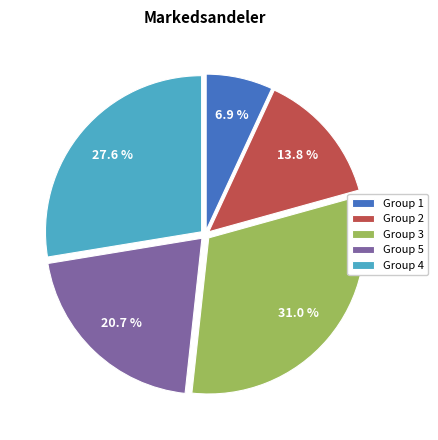

To the nearest percent, what is the average slice percentage?

20%